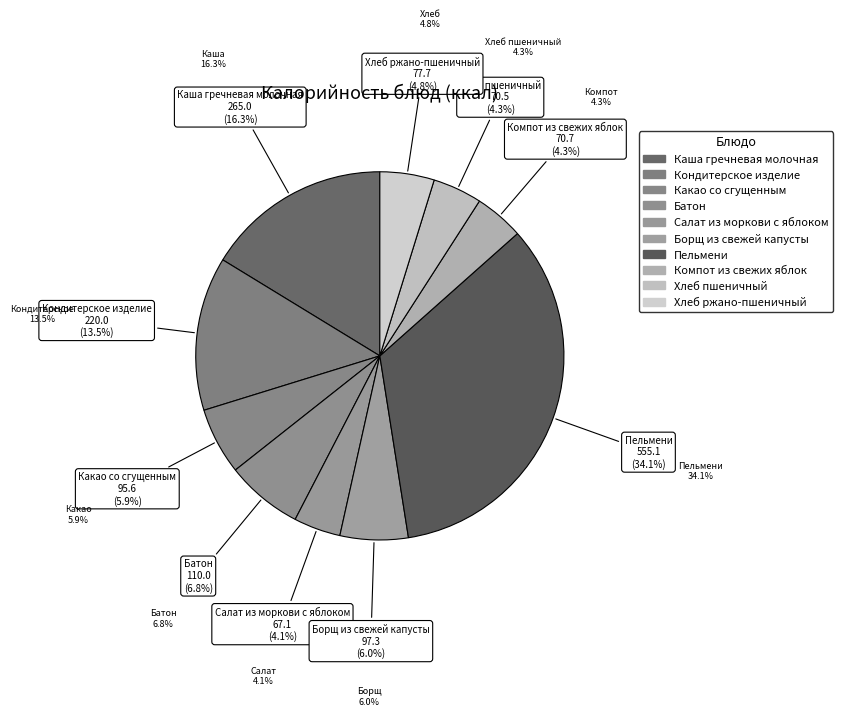

To the nearest percent, what is the combined percentage of Компот из свежих яблок and Борщ из свежей капусты?

10%